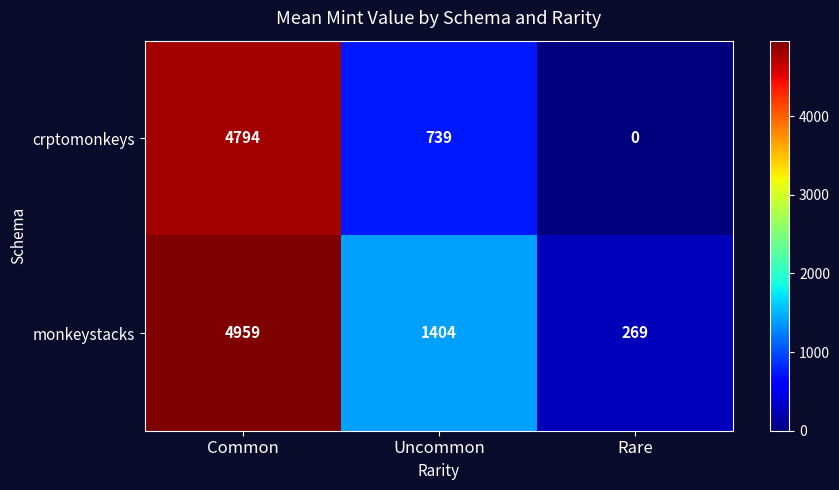

Which series has the largest total across all categories?

monkeystacks